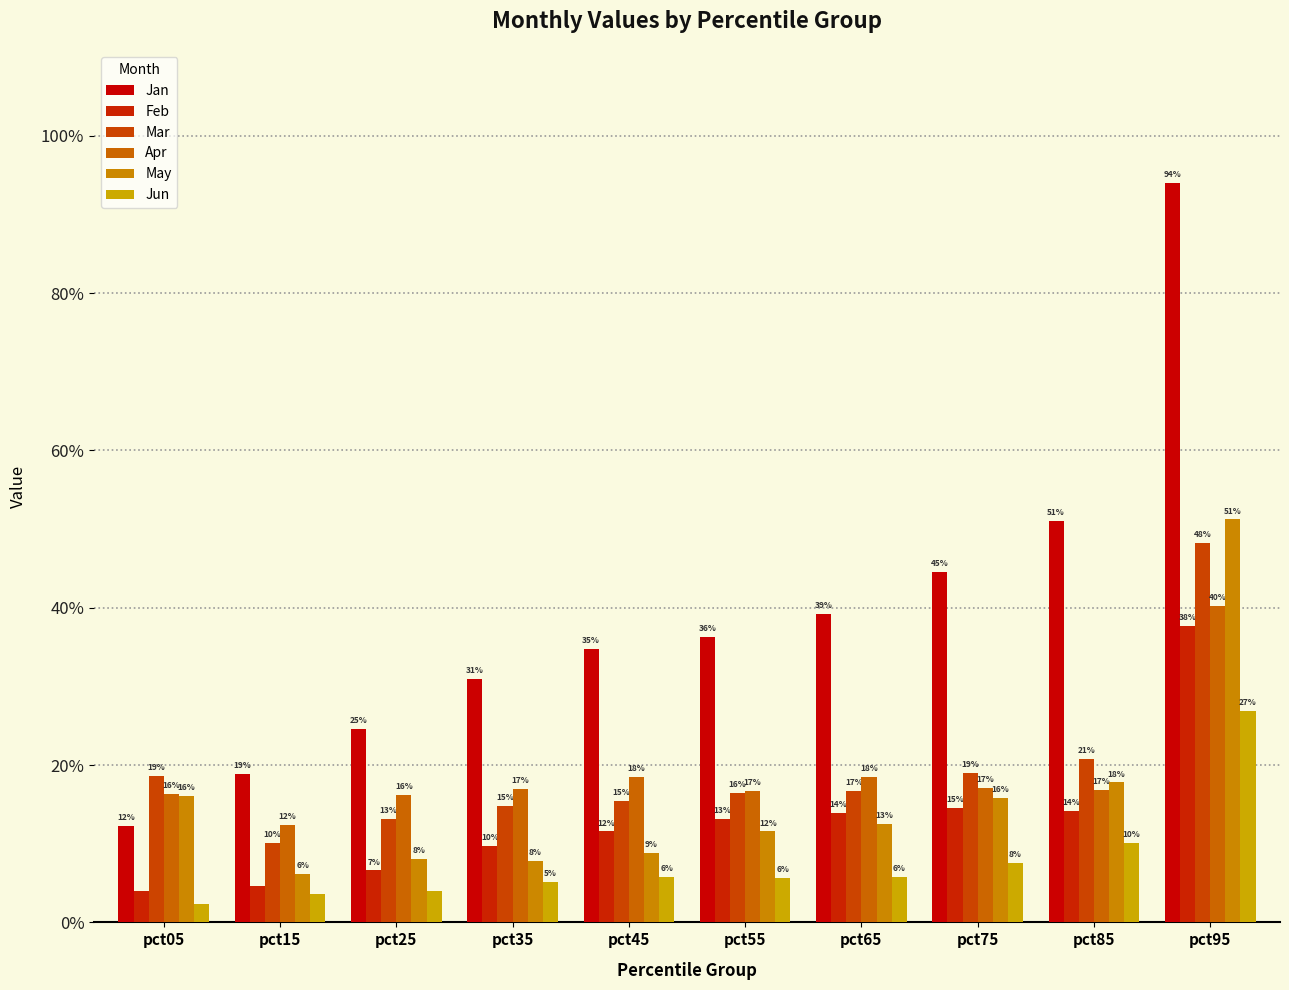

Does the chart contain stacked bars?

No